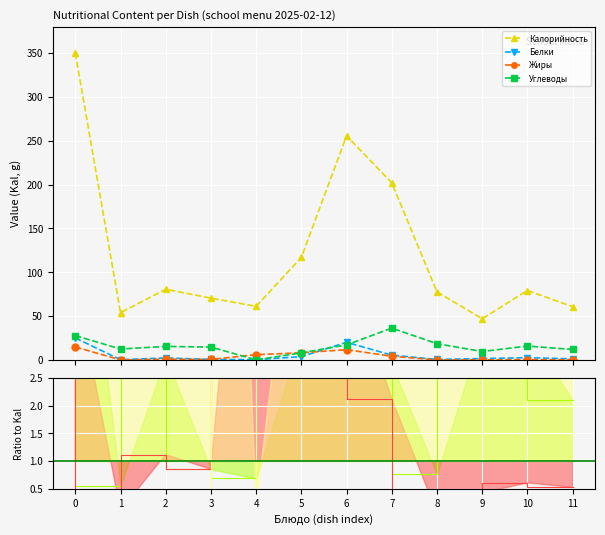

How many data points in Углеводы are less than 15?

6